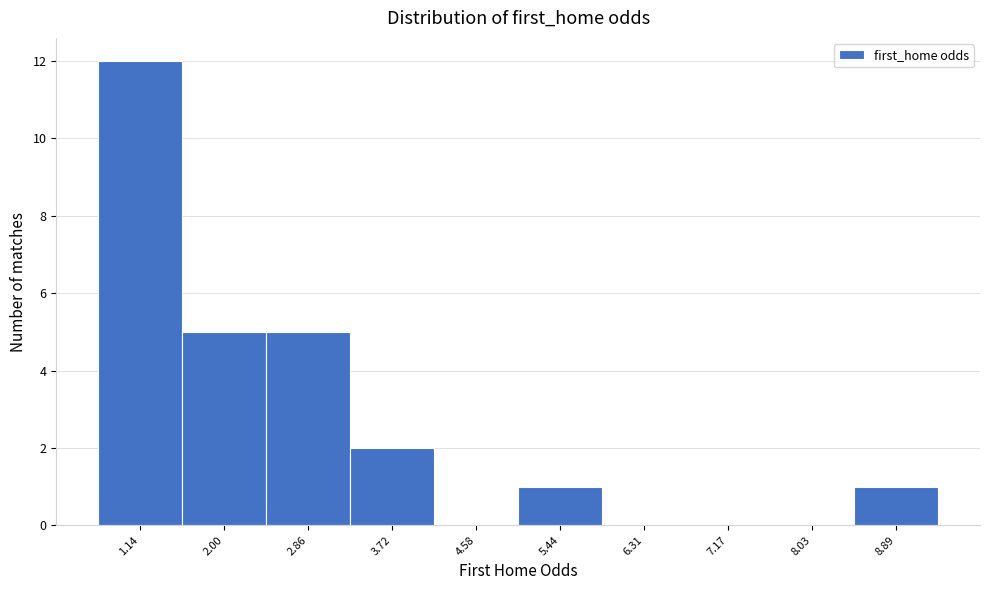

Reading left to right, transcribe all the data shown in this chart.

1.14=12	2.00=5	2.86=5	3.72=2	4.58=0	5.44=1	6.31=0	7.17=0	8.03=0	8.89=1